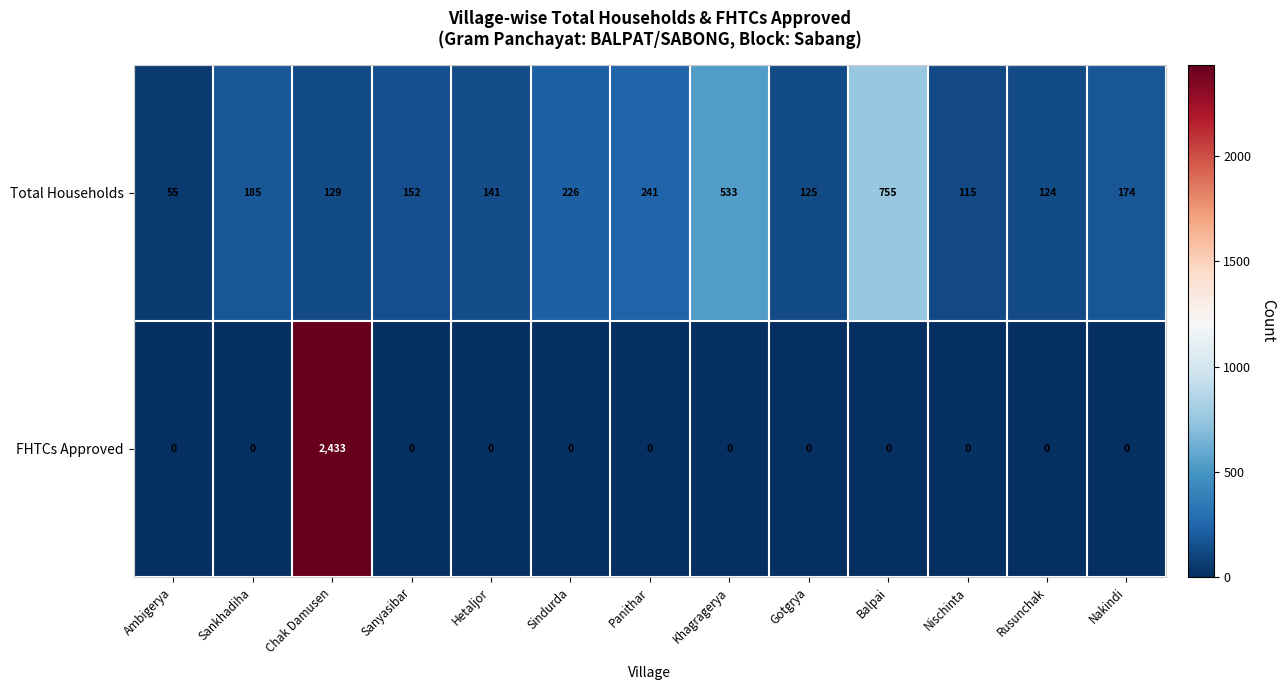

Reading left to right, extract all data points from this chart.

Total Households: 55	185	129	152	141	226	241	533	125	755	115	124	174
FHTCs Approved: 0	0	2433	0	0	0	0	0	0	0	0	0	0